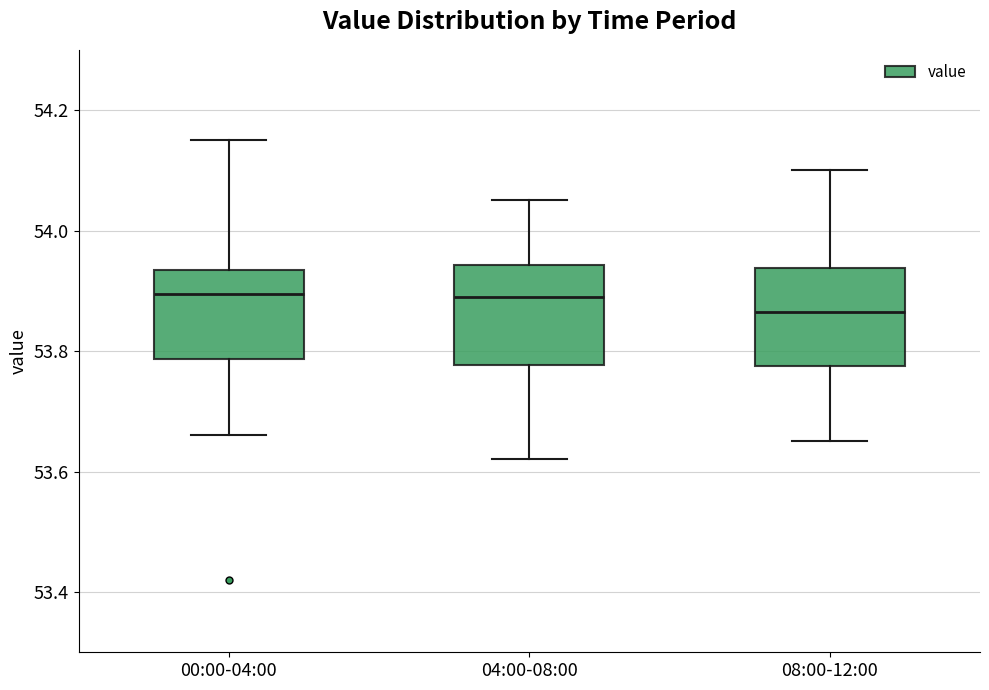

Reading left to right, transcribe this box plot: for each box, give where its median line is, the range the box spans, and where its two whiskers end, as read against the y-axis. The values are not printed on the chart, so give them approximately, as read against the axis.

00:00-04:00: median 53.90, box 53.78 to 53.94, whiskers 53.66 to 54.16
04:00-08:00: median 53.90, box 53.78 to 53.94, whiskers 53.62 to 54.06
08:00-12:00: median 53.86, box 53.78 to 53.94, whiskers 53.66 to 54.10